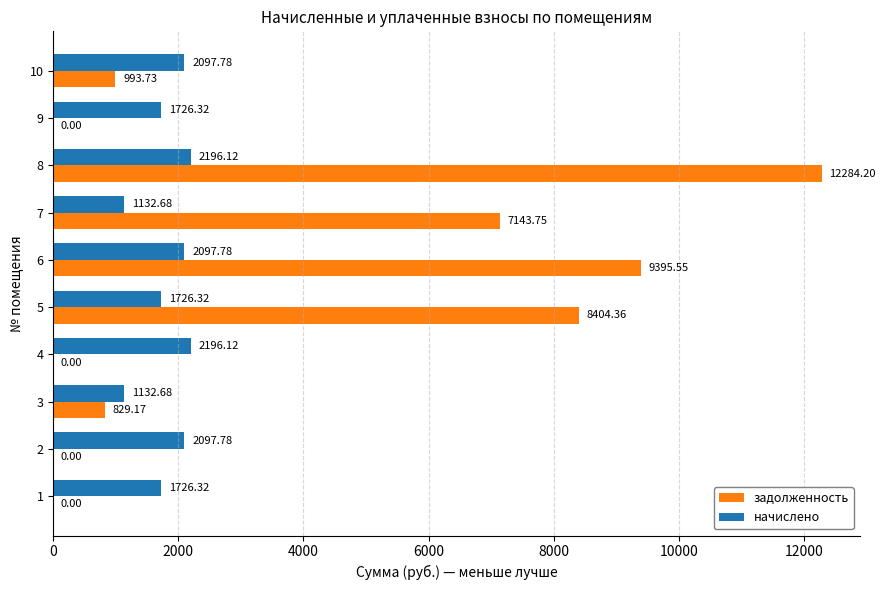

At which category is the sum across all series the highest?

8